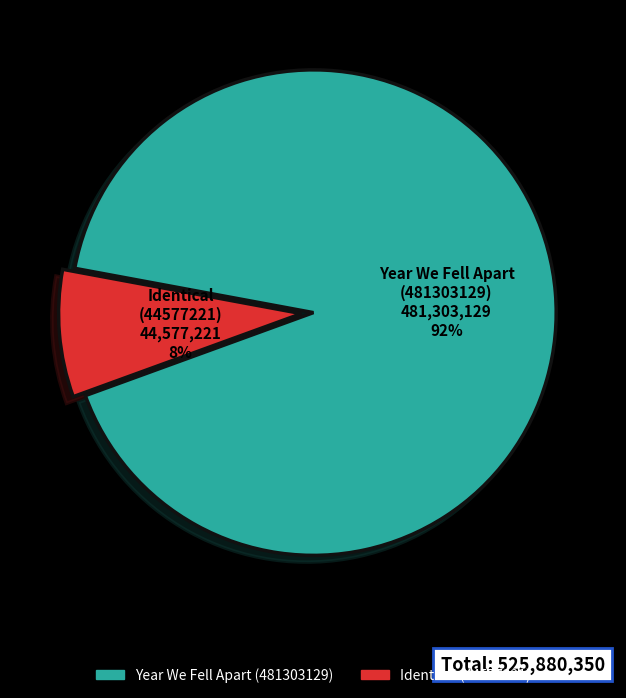

Between Identical (44577221) and Year We Fell Apart (481303129), which is larger?

Year We Fell Apart (481303129)